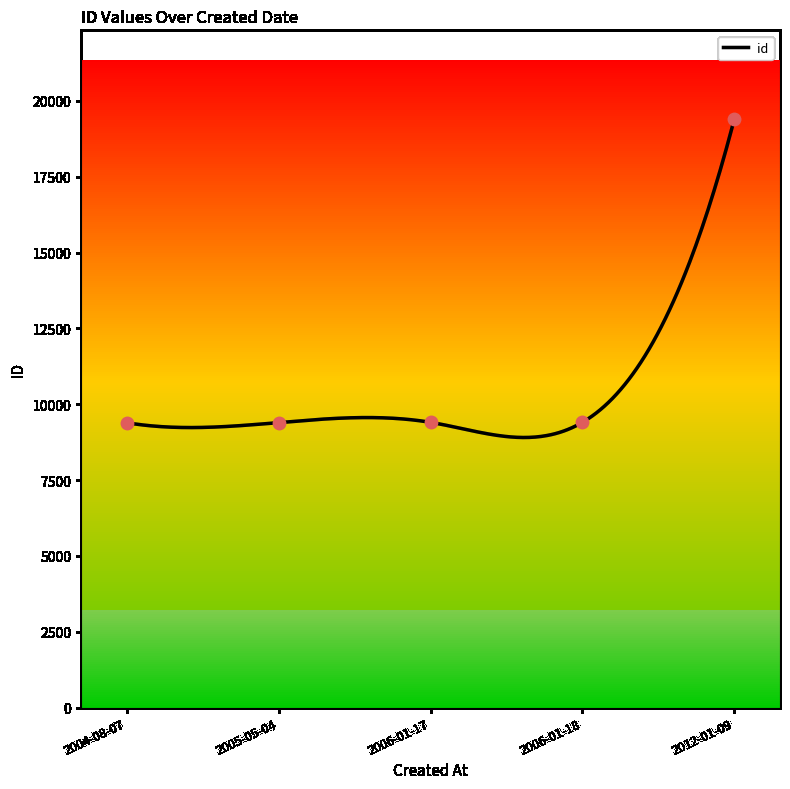

What is the ratio of the value at 2005-05-04 to the value at 2006-01-17?

1.0